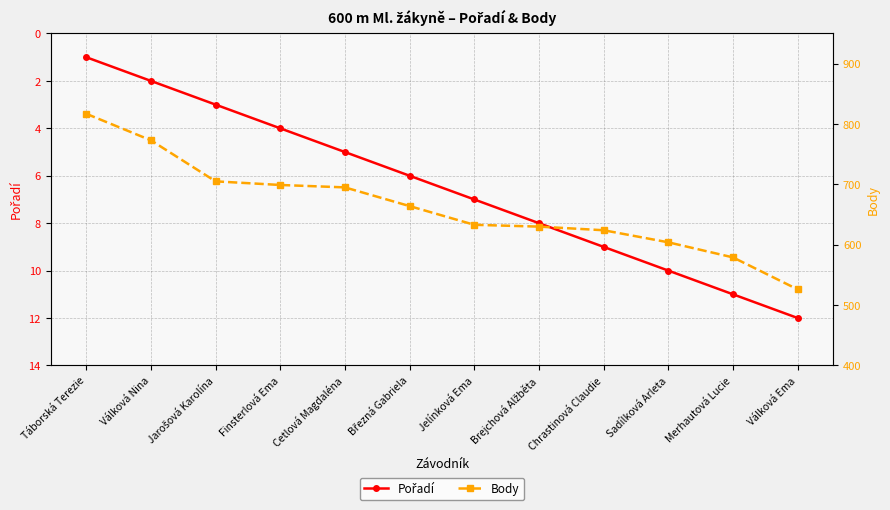

How many lines are shown in the chart?

2